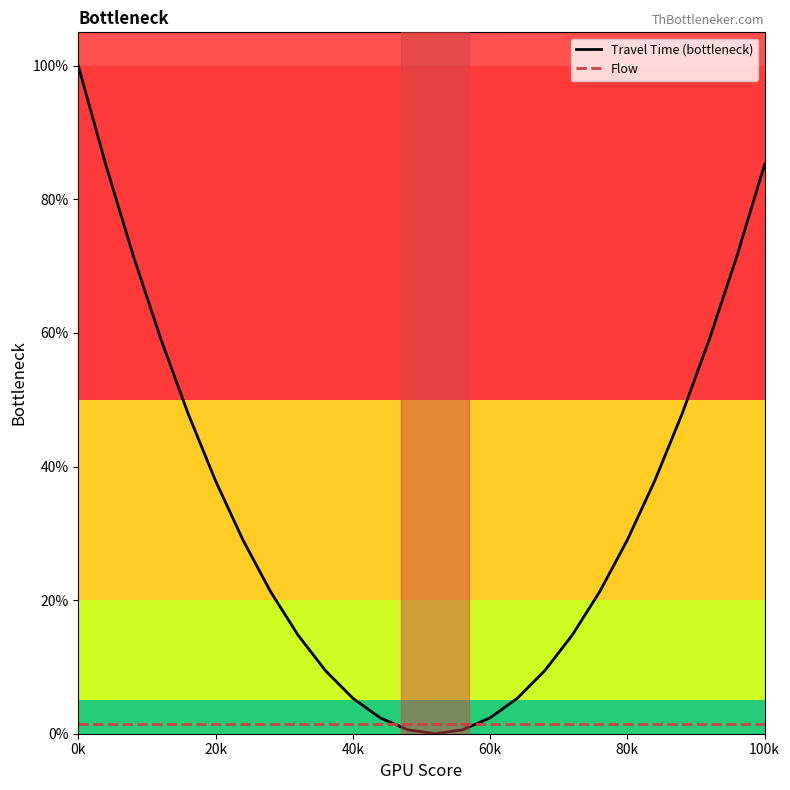

Does the chart display data point markers on the line(s)?

No